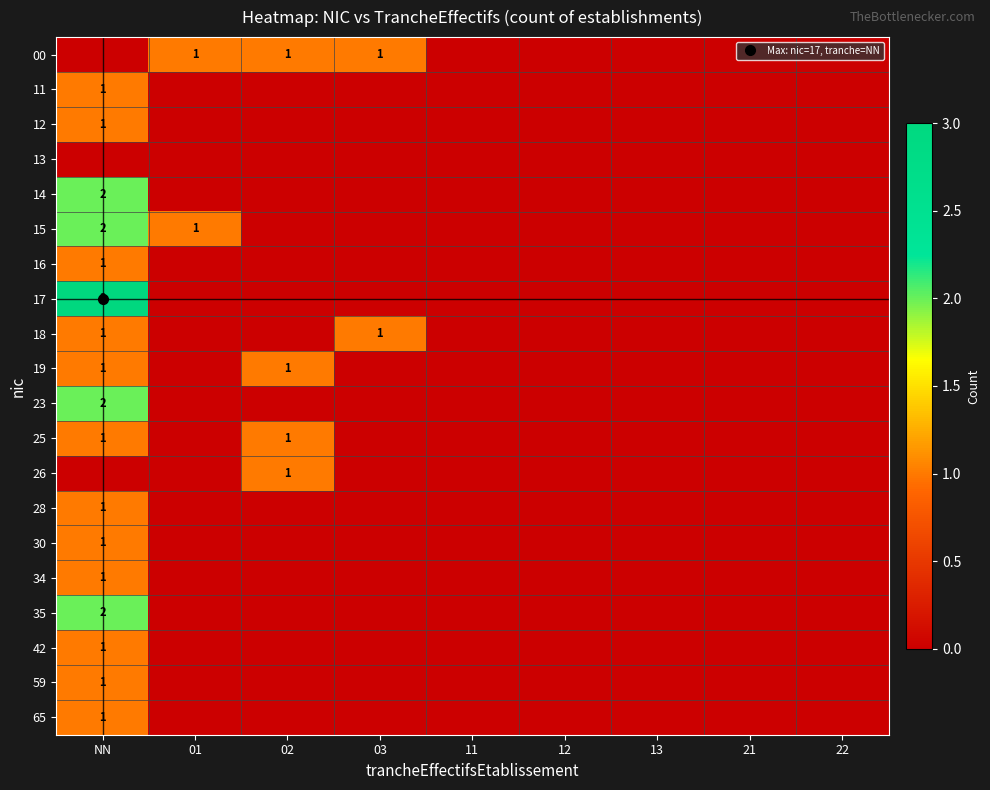

Which label corresponds to the smallest value in the chart?

NN